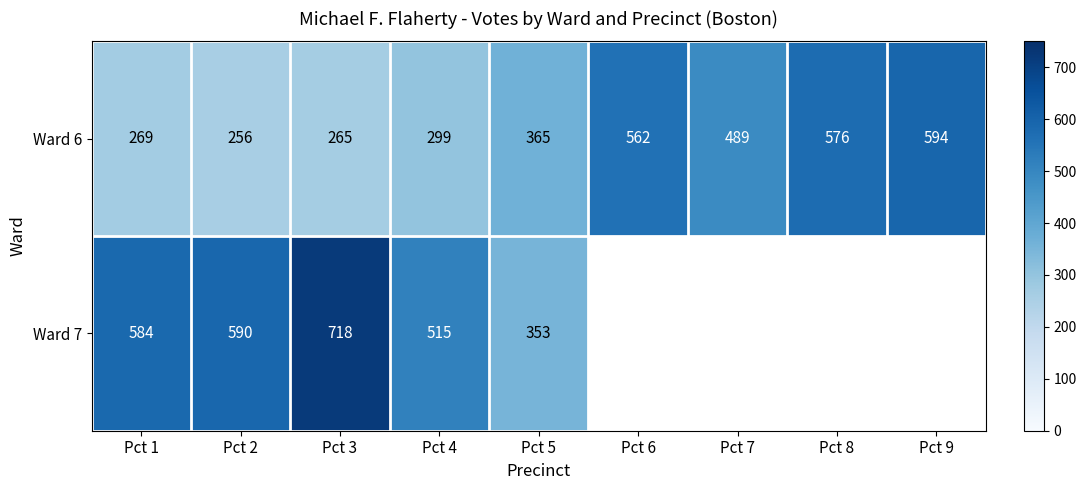

At which label does Ward 6 reach its peak?

Pct 9